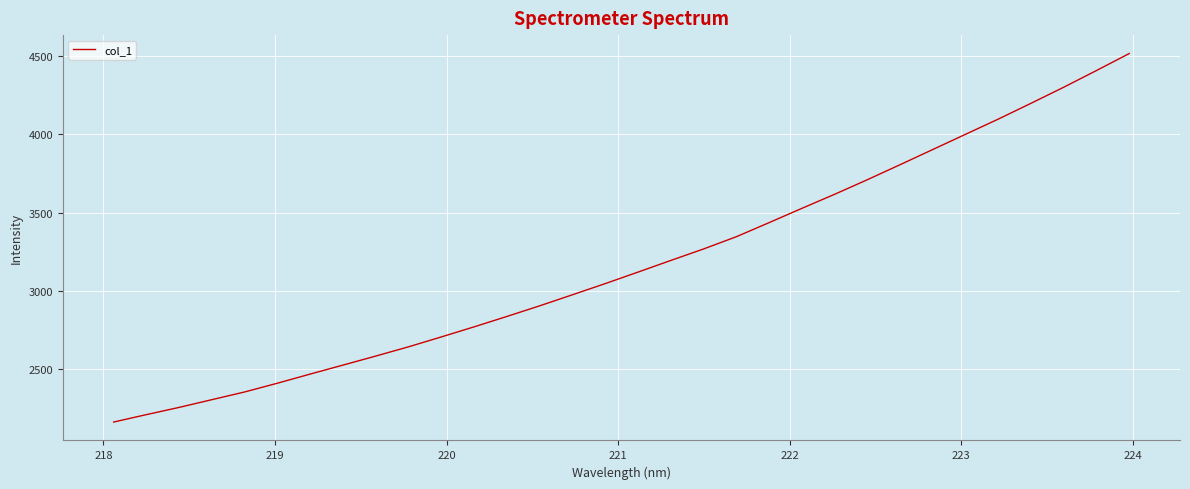

What is the smallest value displayed?

2165.2